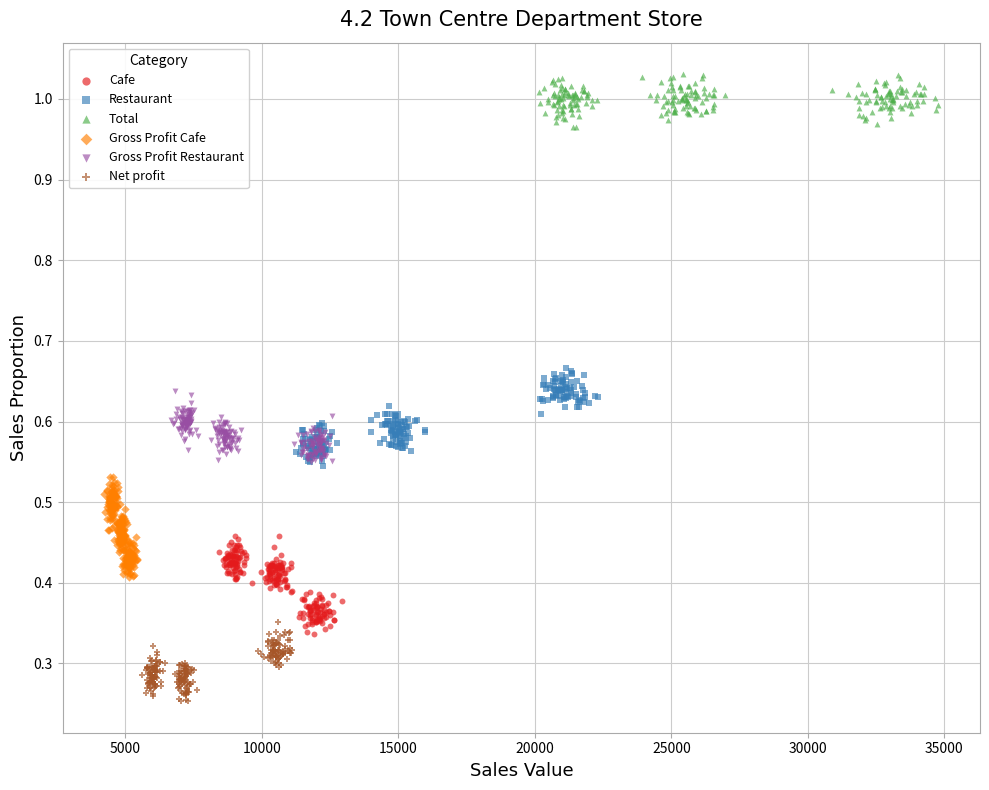

Which series reaches the maximum Y coordinate?

Total